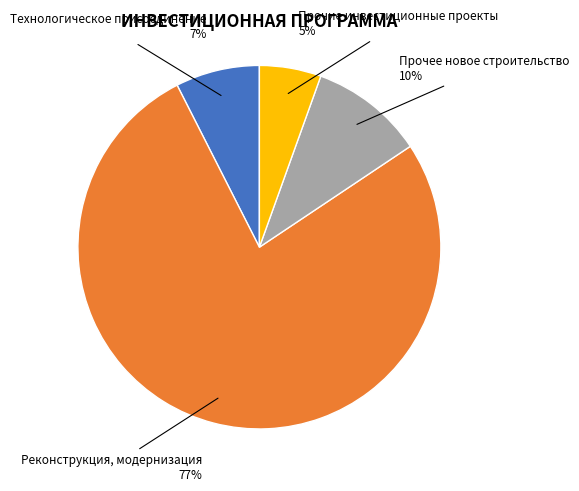

How many slices are in this pie chart?

4